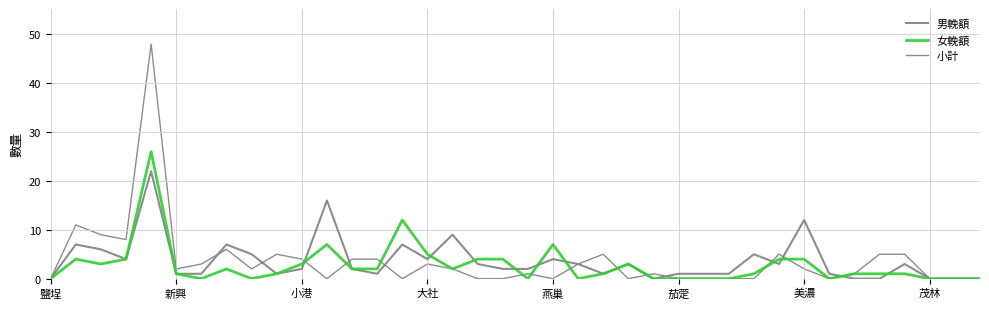

What is the difference between the second highest and minimum values in the 小計 series?

11